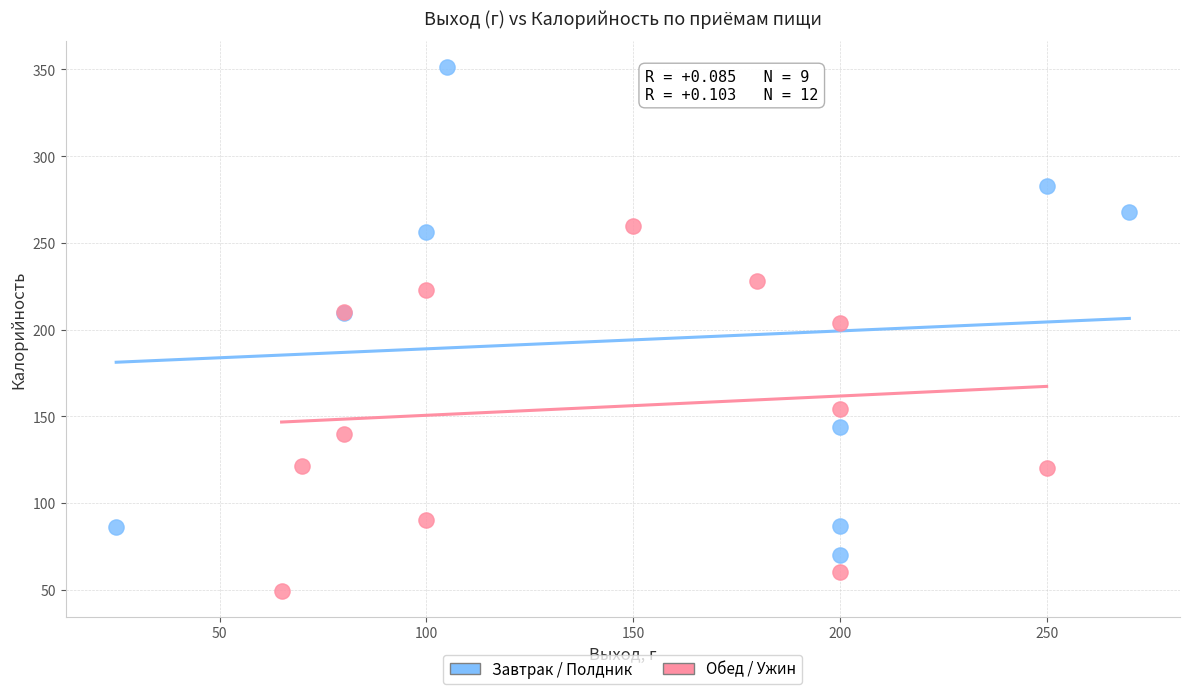

Which series reaches the minimum Y coordinate?

Обед / Ужин